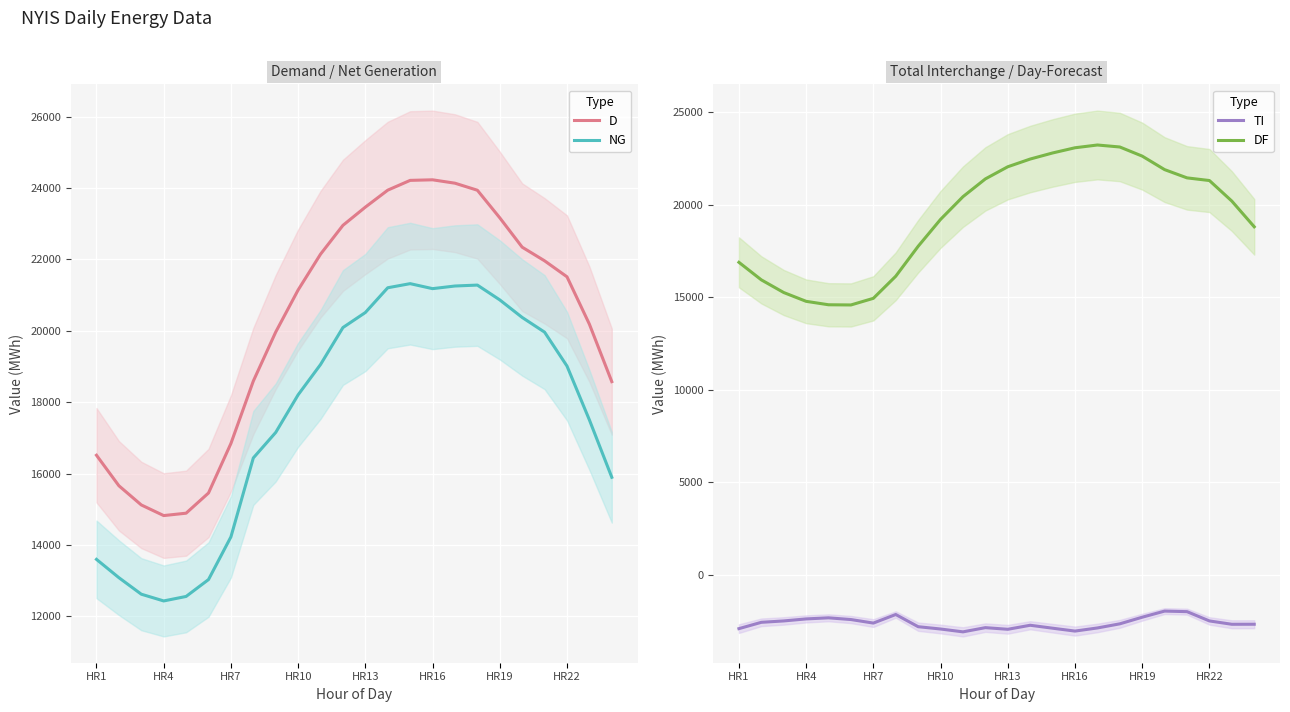

Which series has the largest total across all categories?

D